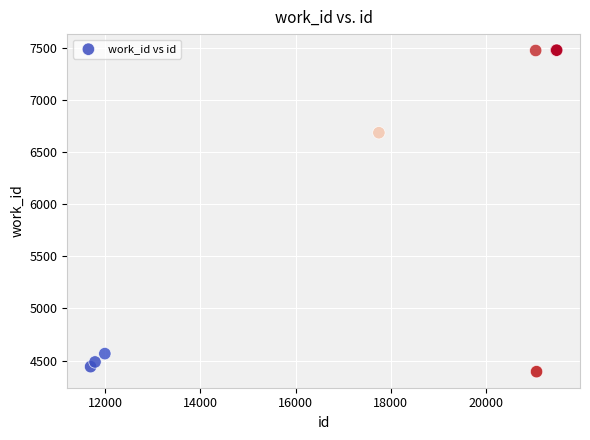

What Y value in the scatter plot is closest to 5937?

6688